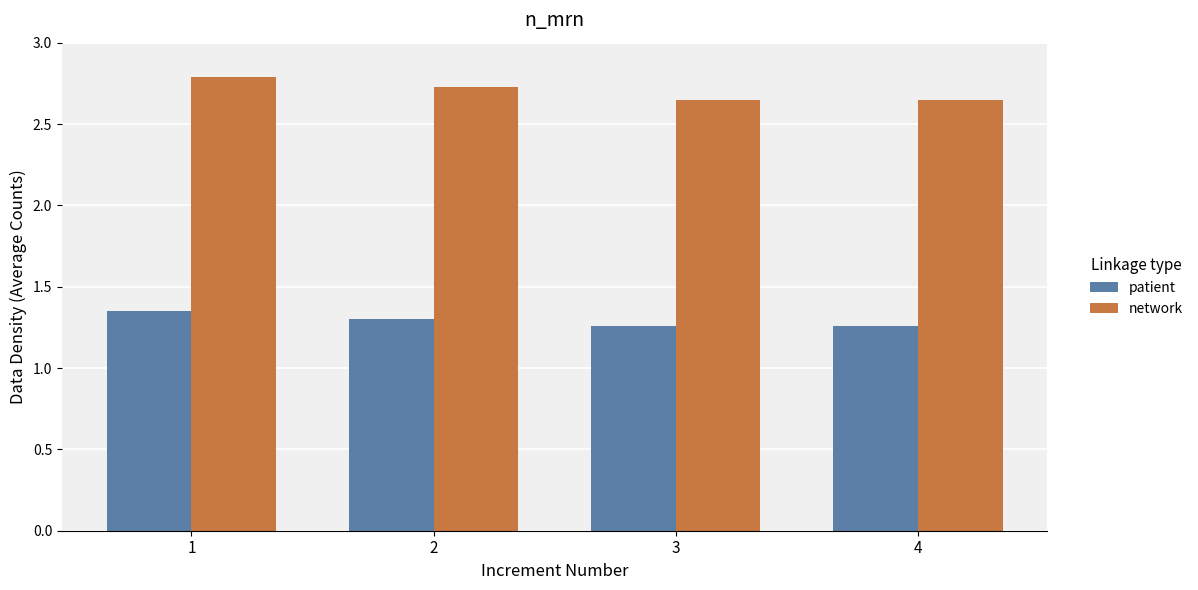

What are all the series names shown in the legend?

patient, network